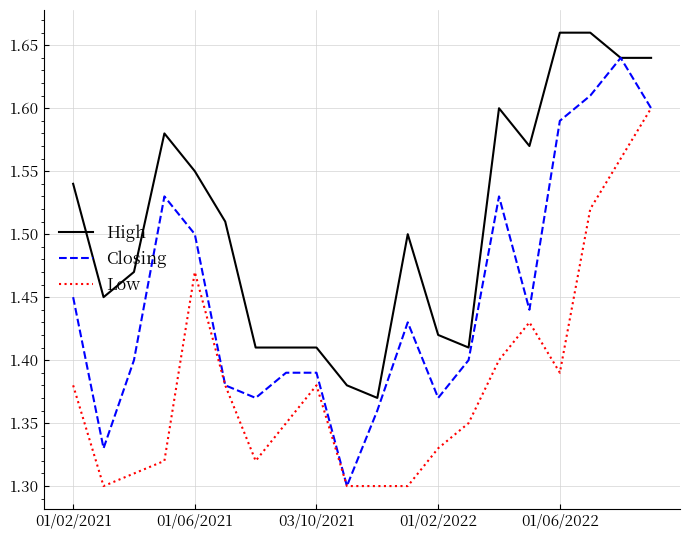

True or false: High and Low cross at least once.

False